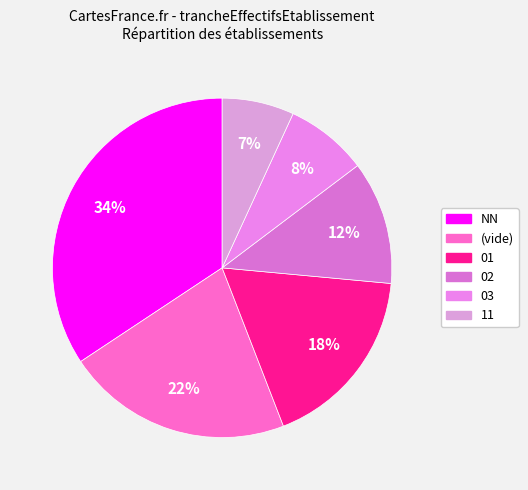

Is it true that NN is 34% of the pie?

True